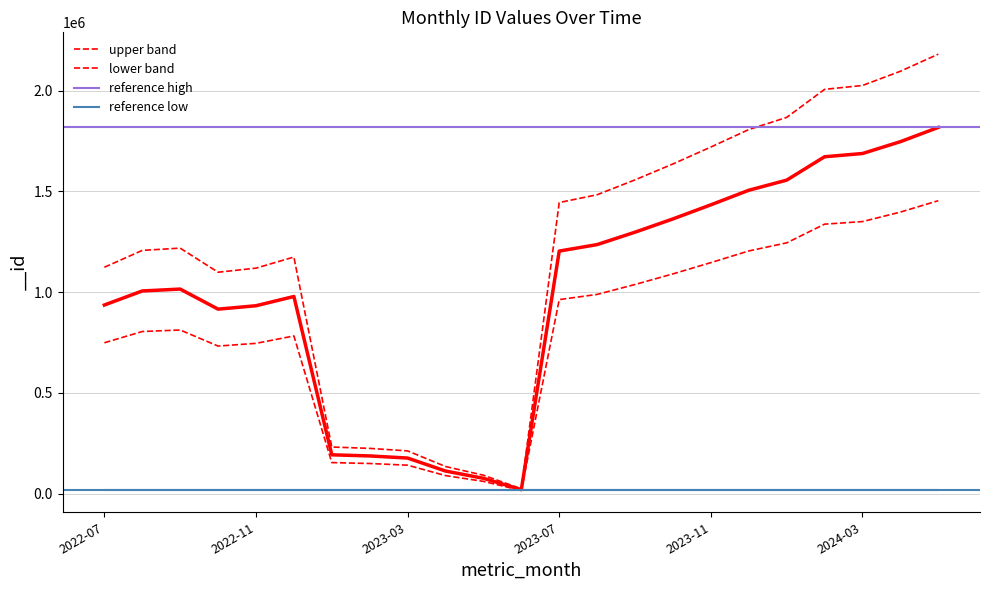

List the labels in order of value, largest first.

2024-05, 2024-04, 2024-03, 2024-02, 2024-01, 2023-12, 2023-11, 2023-10, 2023-09, 2023-08, 2023-07, 2022-09, 2022-08, 2022-12, 2022-07, 2022-11, 2022-10, 2023-01, 2023-02, 2023-03, 2023-04, 2023-05, 2023-06